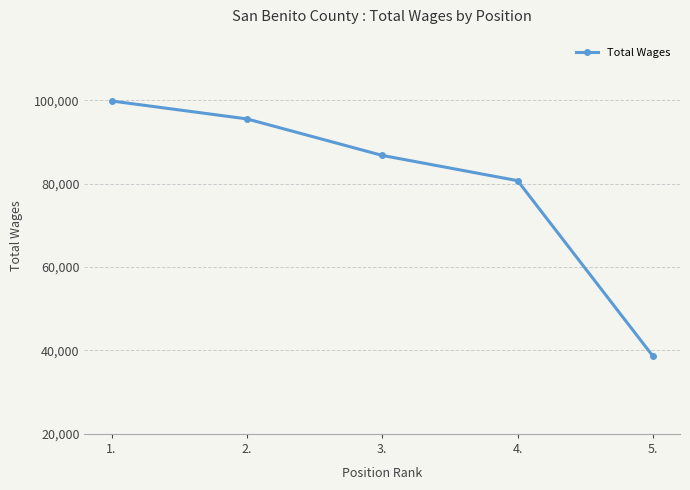

Does the chart have visible grid lines?

Yes